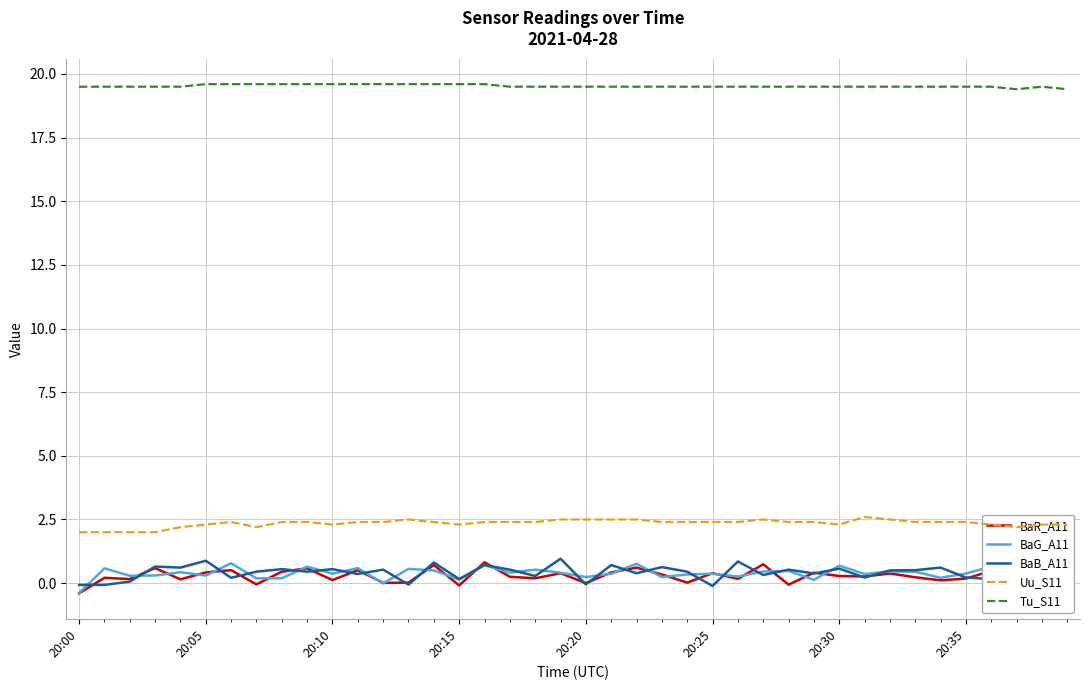

True or false: BaG_A11 and Tu_S11 intersect in this chart.

False